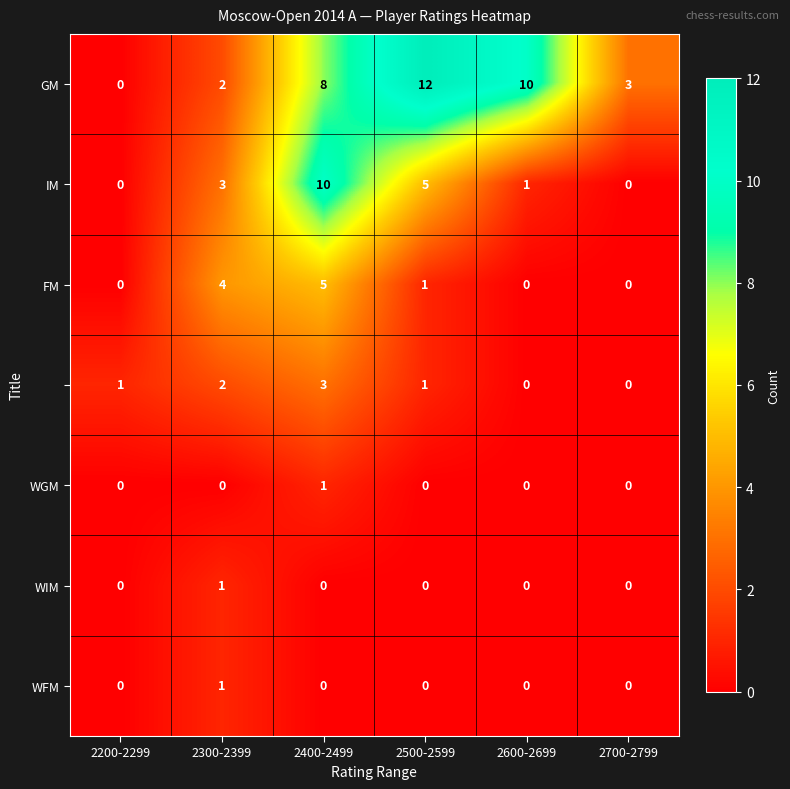

What is the total value across all series at 2400-2499?

27